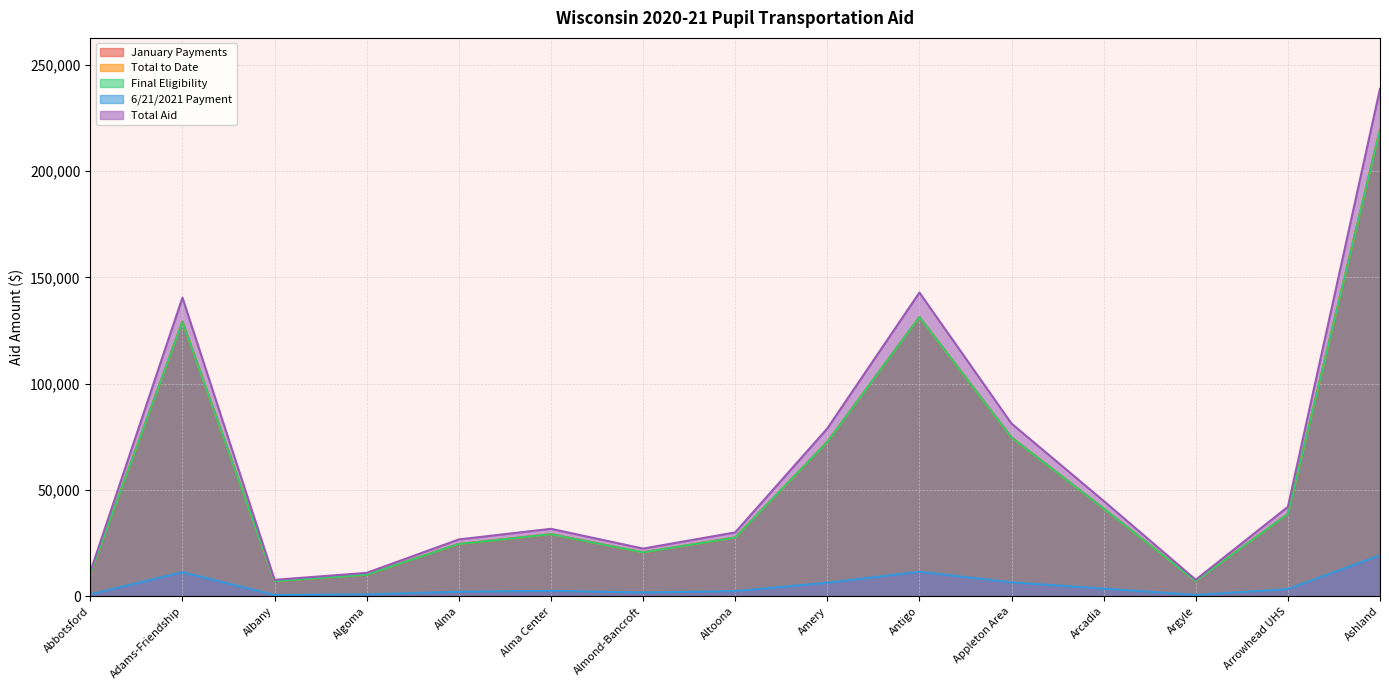

Is it true that 6/21/2021 Payment equals 2560 at Alma Center?

True